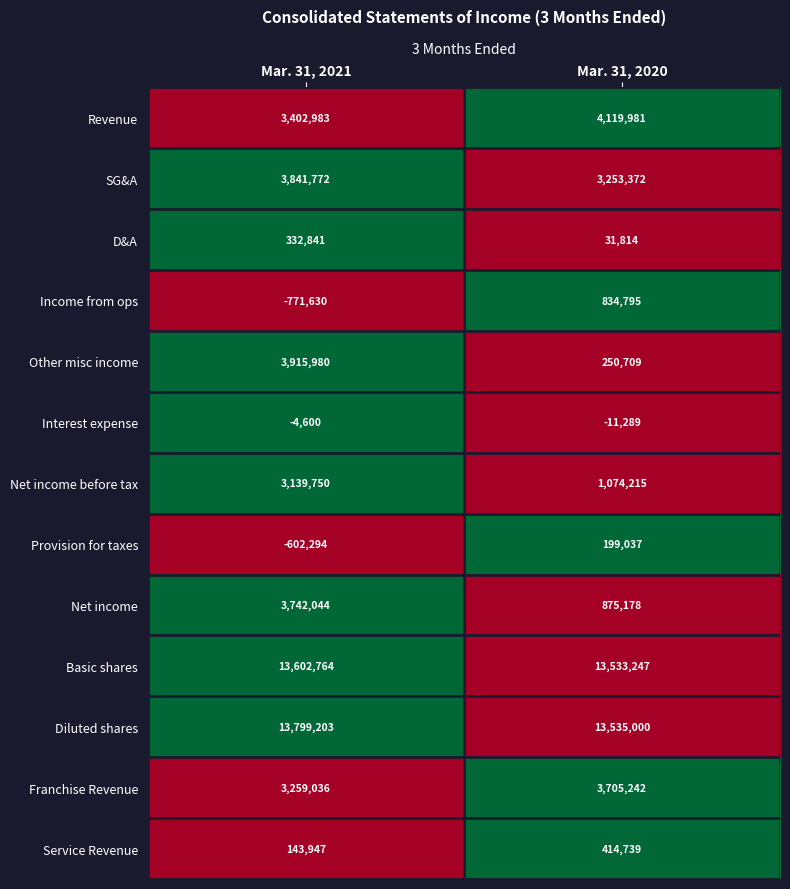

Rank the series at Mar. 31, 2021 from lowest to highest value.

Income from ops, Provision for taxes, Interest expense, Service Revenue, D&A, Net income before tax, Franchise Revenue, Revenue, Net income, SG&A, Other misc income, Basic shares, Diluted shares